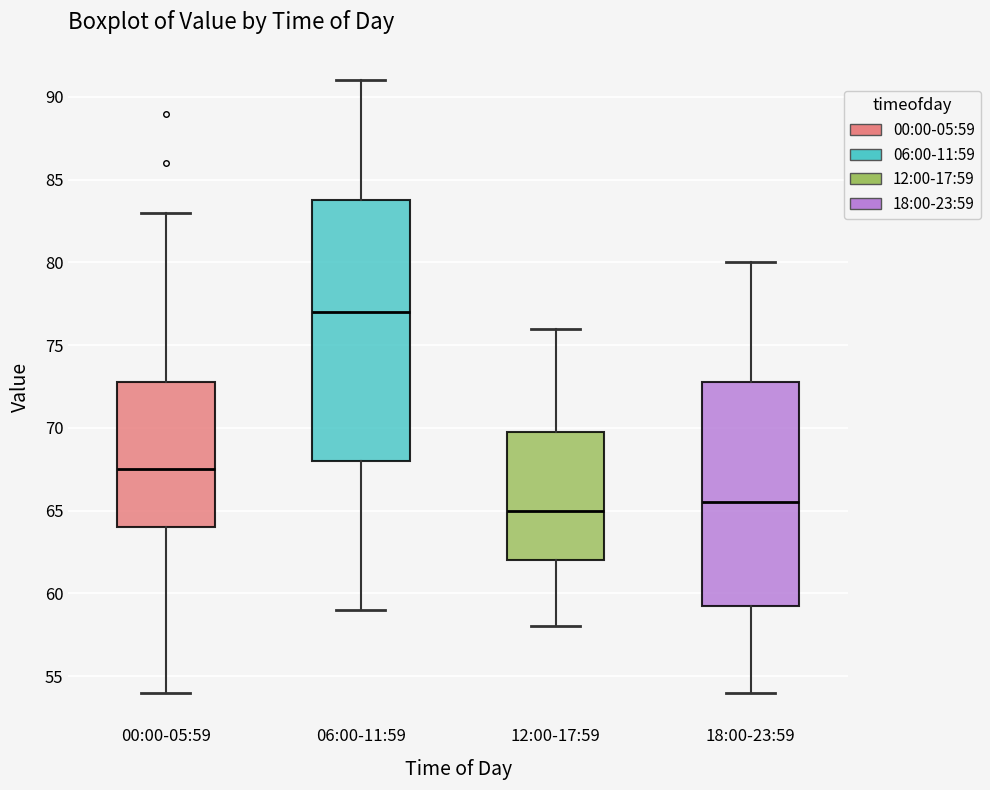

Comparing the boxes themselves (not the whiskers), which one is the tallest?

06:00-11:59